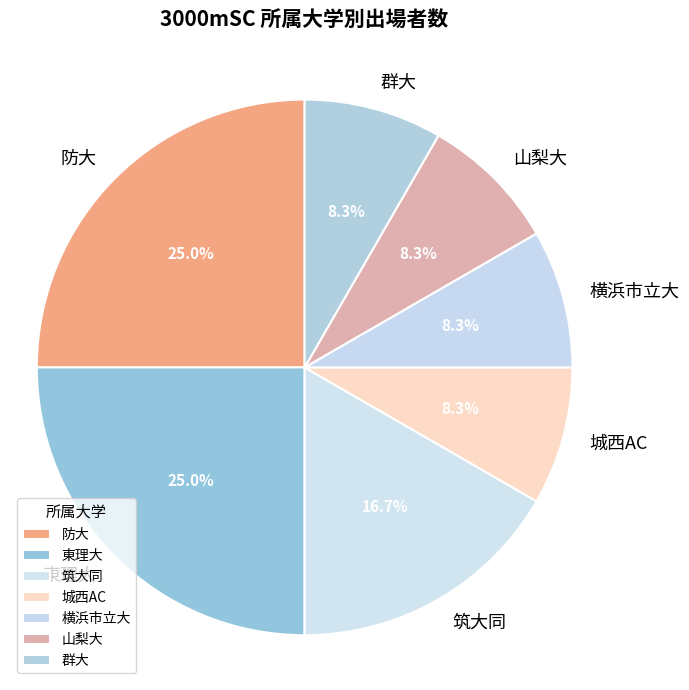

What is the ratio of the value at 防大 to the value at 横浜市立大?

3.0